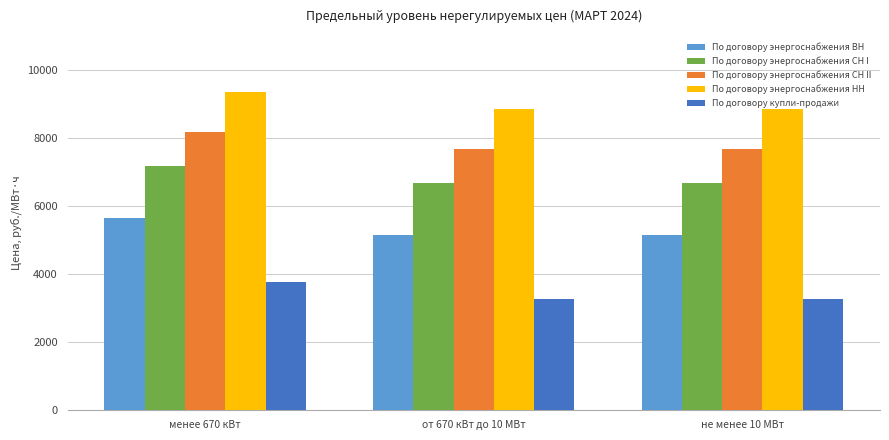

What is the maximum value shown in the chart?

9365.7